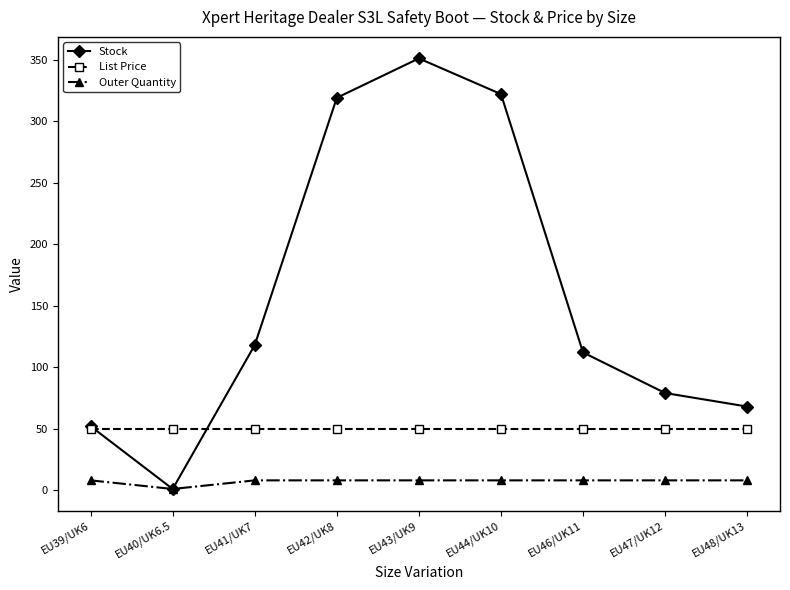

True or false: Outer Quantity and List Price cross at least once.

False